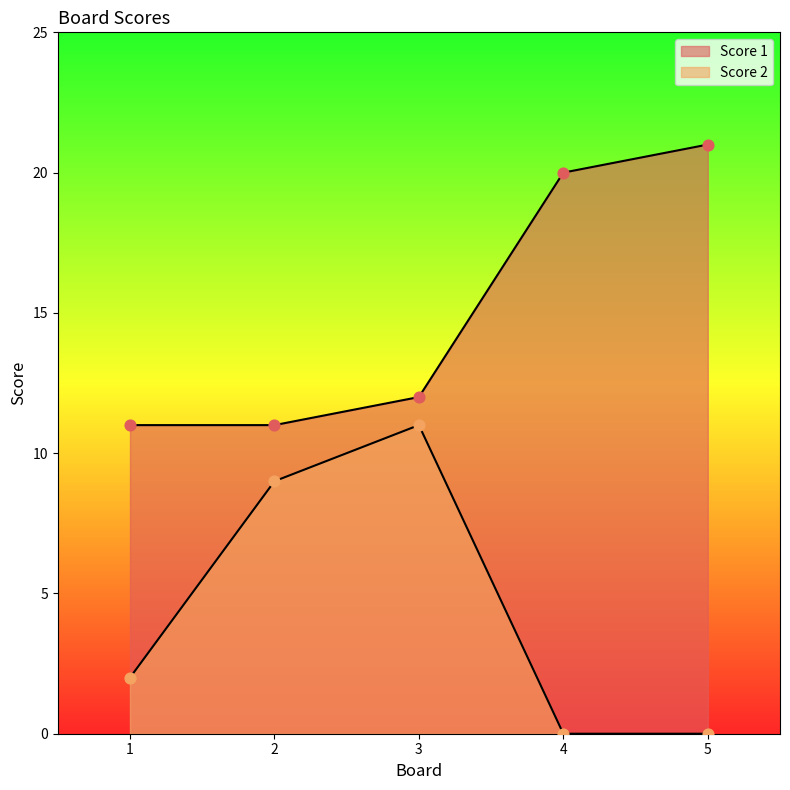

At which category is the sum across all series the highest?

3